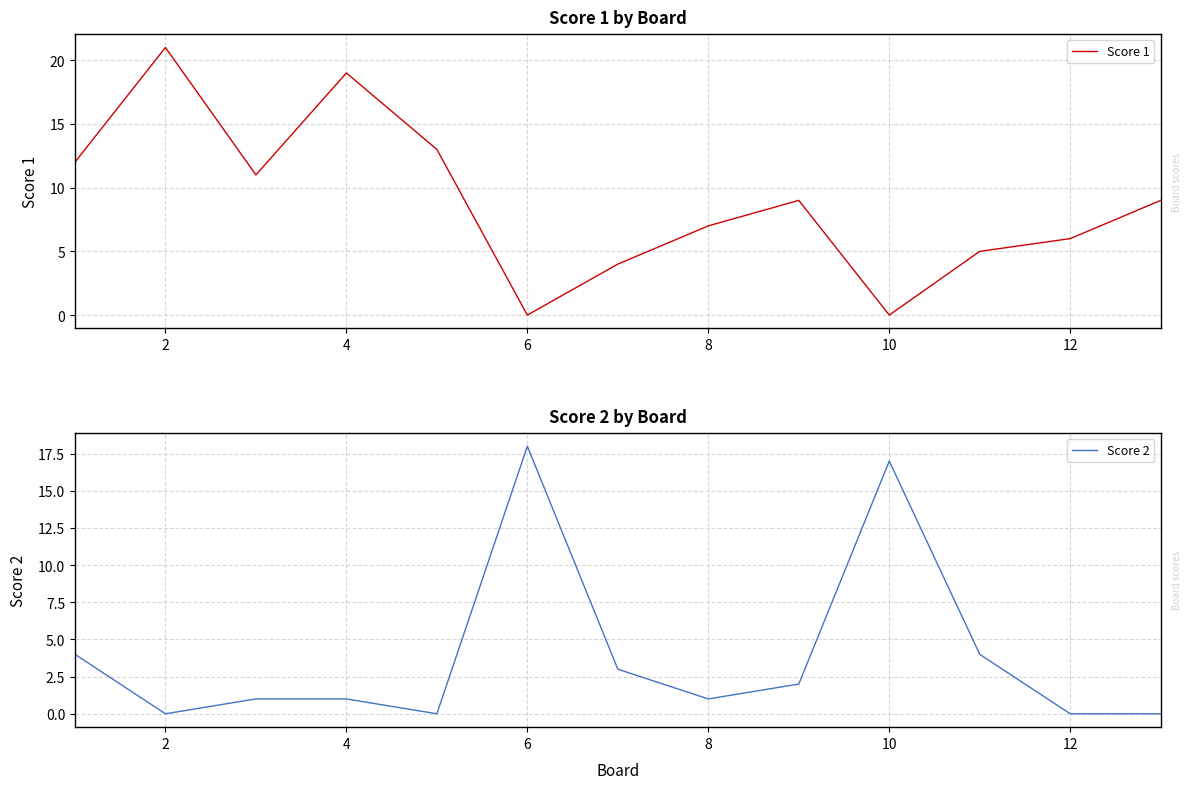

What is the highest value of the Score 1 series?

21